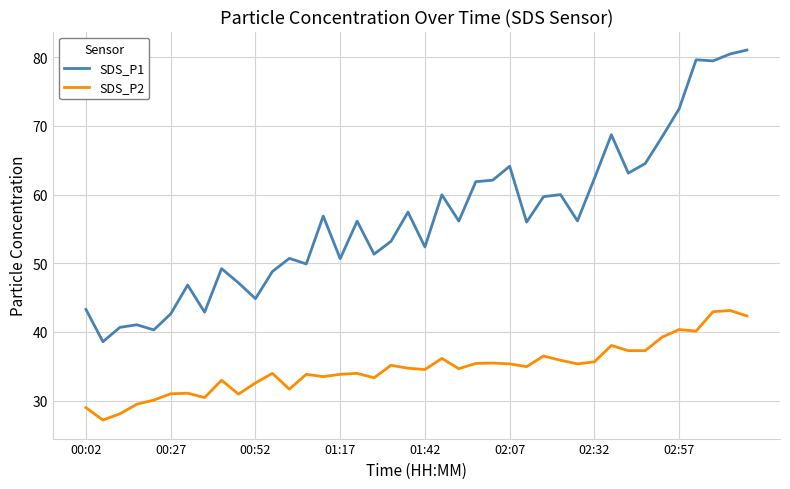

What is the lowest value of the SDS_P2 series?

27.2